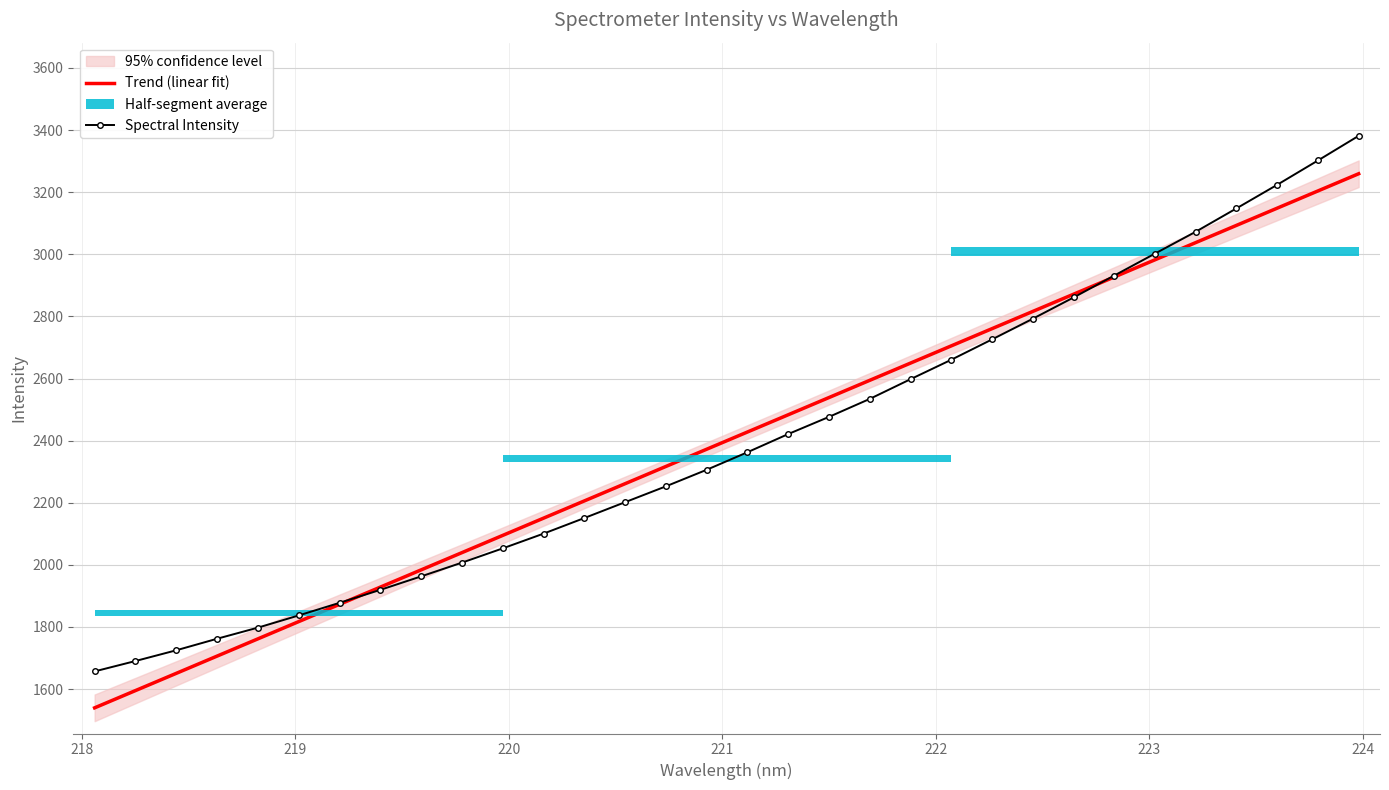

What is the lowest value of the Trend (linear fit) series?

1539.6